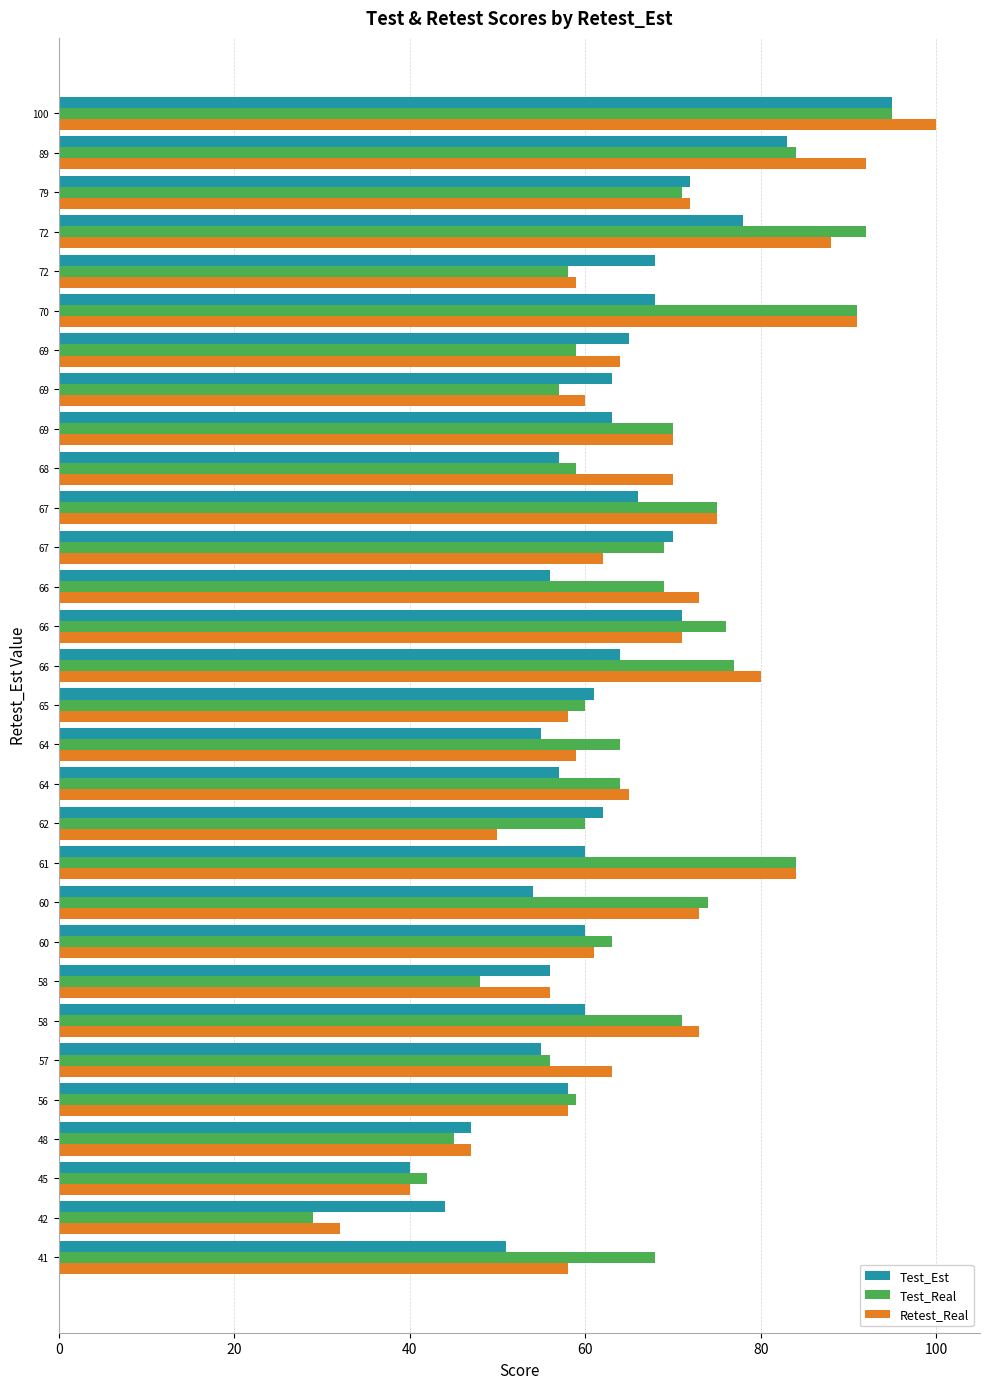

What are all the series names shown in the legend?

Test_Est, Test_Real, Retest_Real